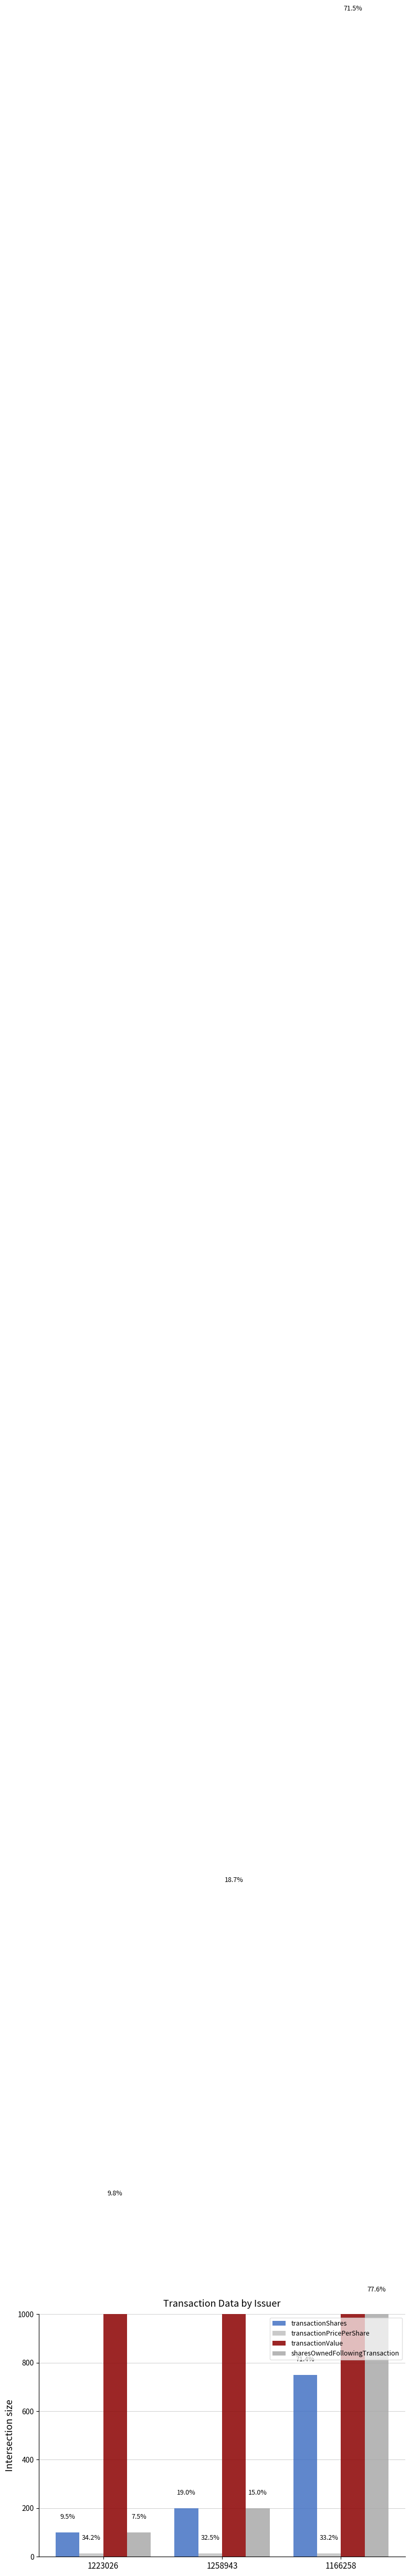

What is the difference between the maximum and minimum values in the sharesOwnedFollowingTransaction series?

937.0